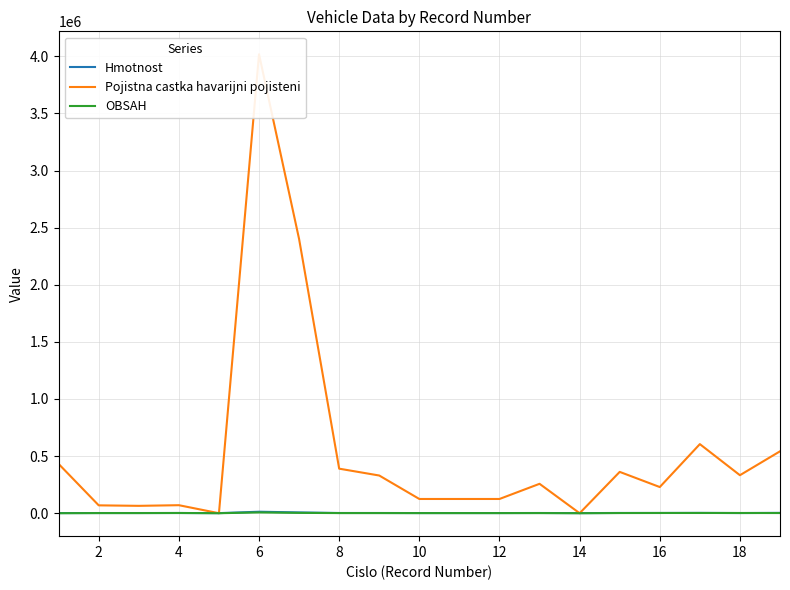

What are all the series names shown in the legend?

Hmotnost, Pojistna castka havarijni pojisteni, OBSAH